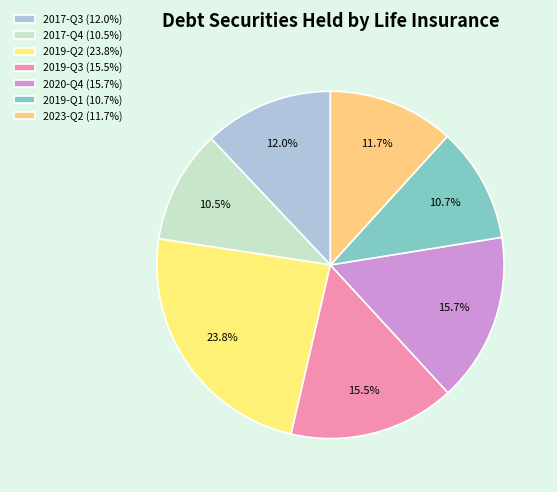

What percentage is NOT represented by 2017-Q3?

88.0%